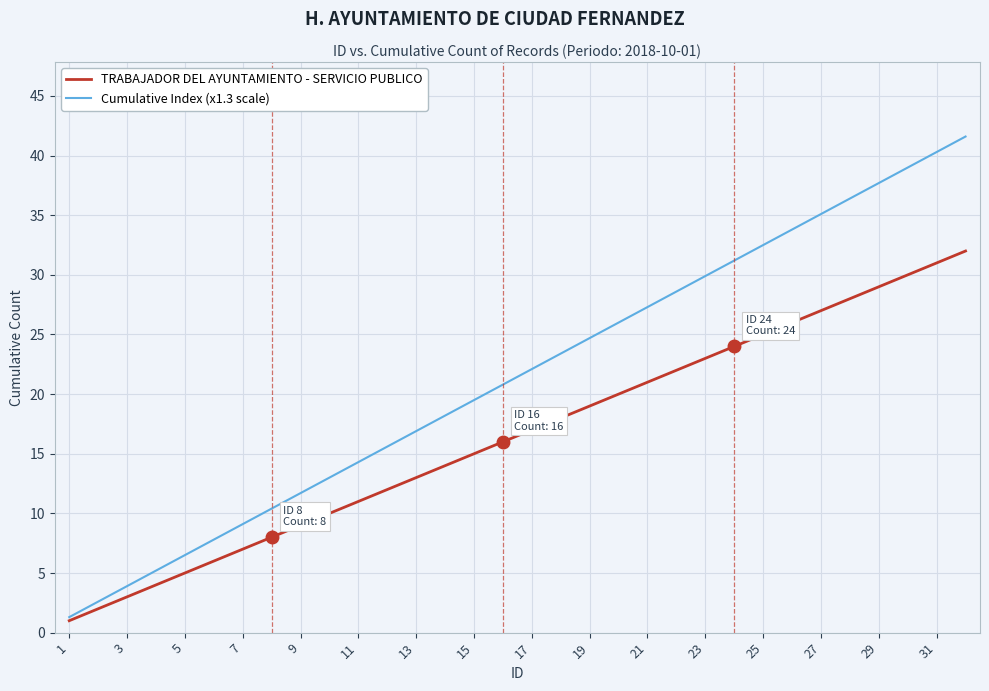

Which series has the widest spread of values?

Cumulative Index (x1.3 scale)